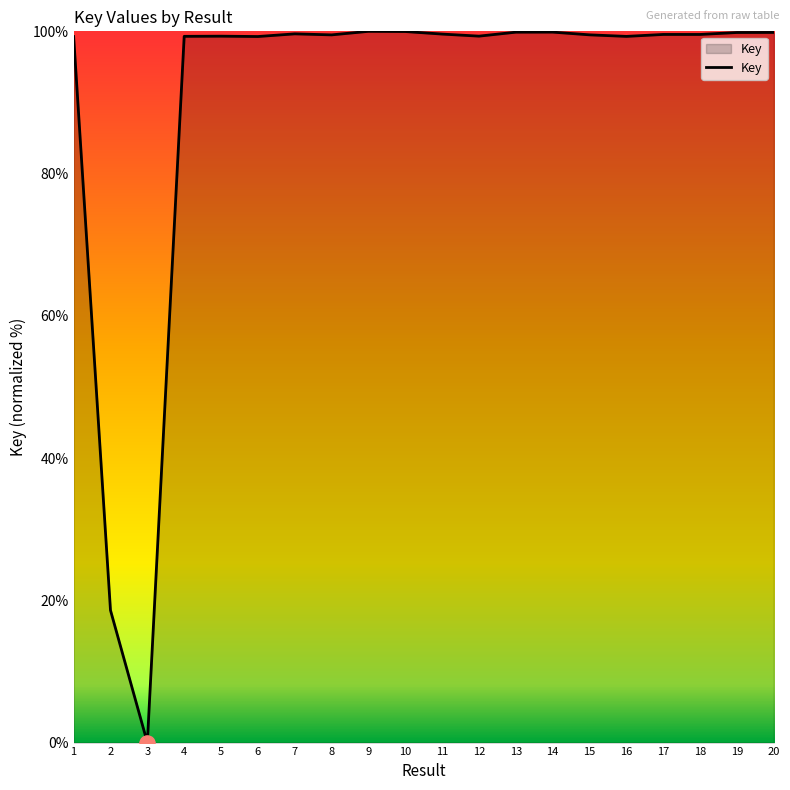

What is the ratio of the value at 20 to the value at 12?

1.0